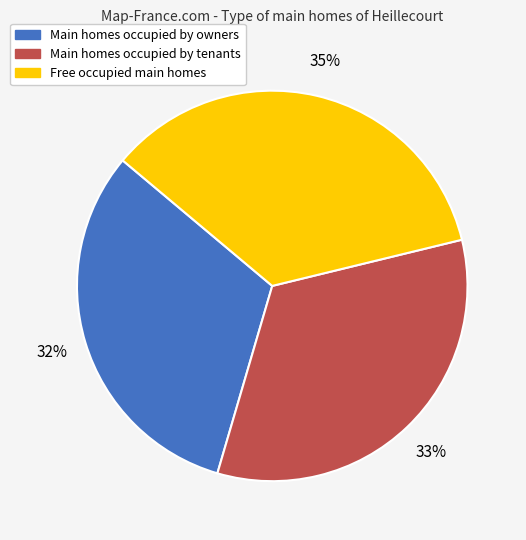

To the nearest percent, what is the average slice percentage?

33%